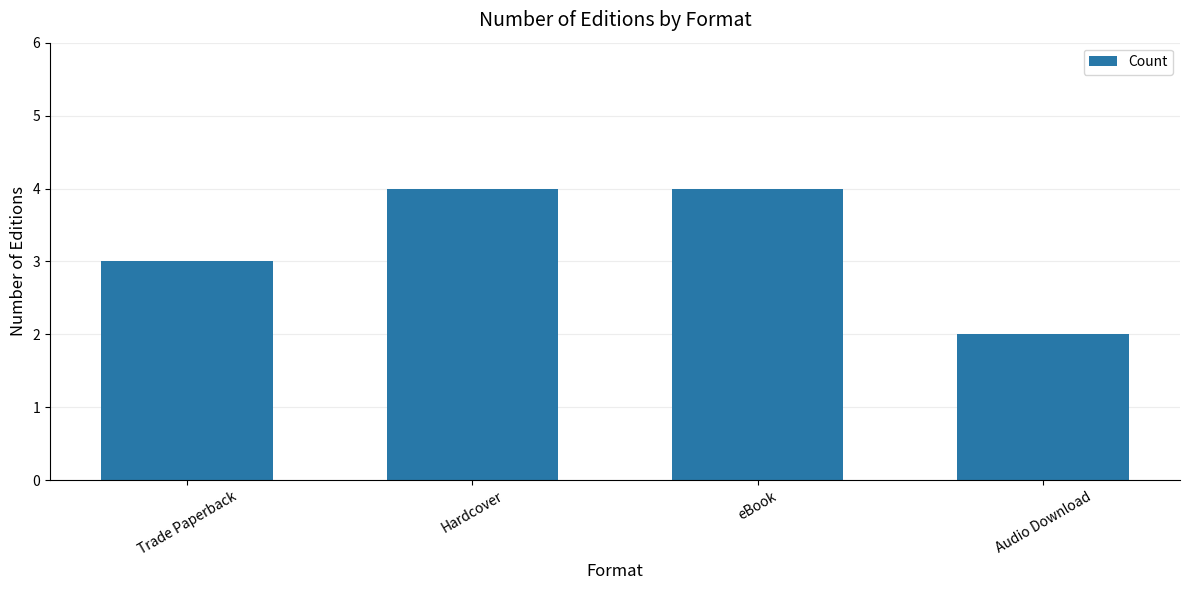

What position from the right is eBook?

2